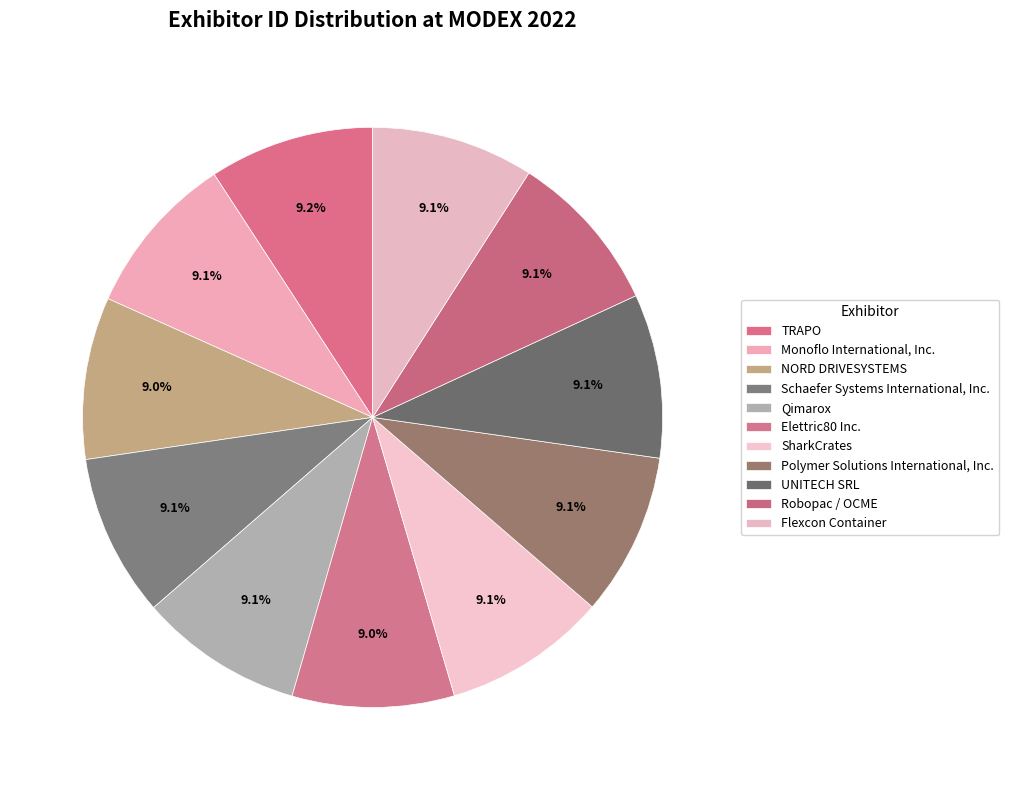

To the nearest percent, what percentage of the pie is UNITECH SRL?

9%